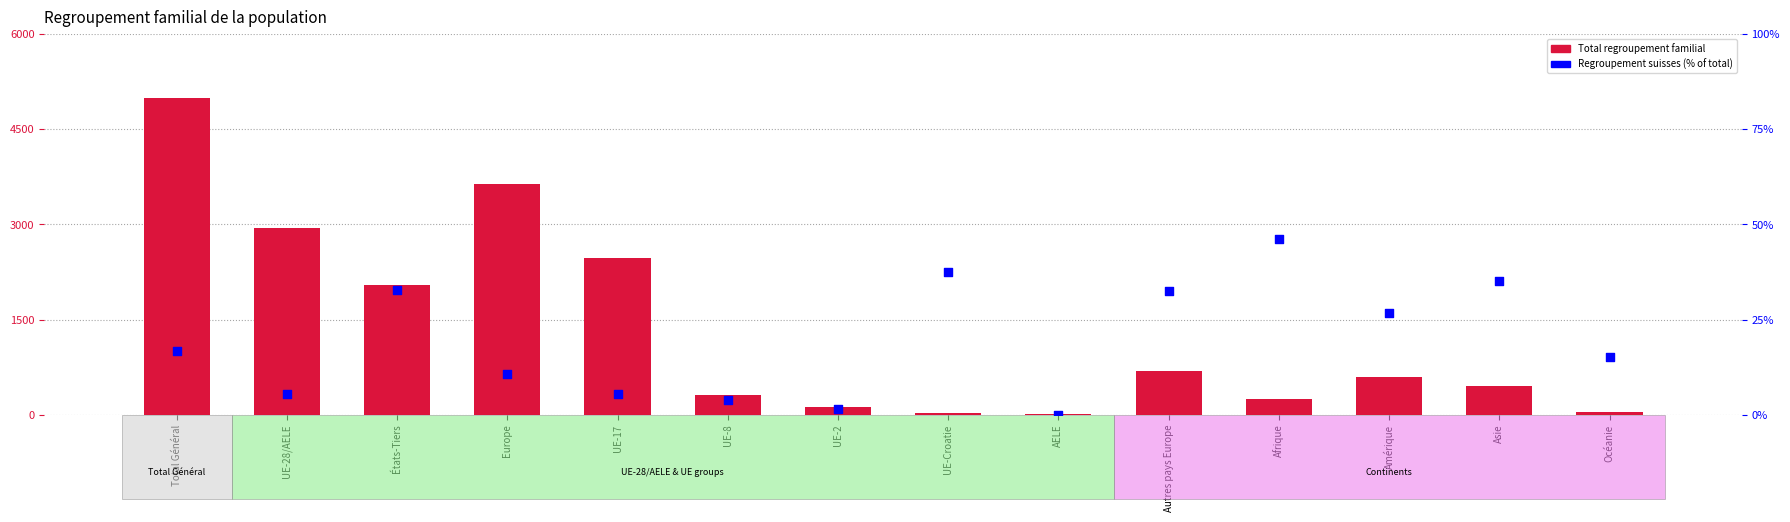

Which series contains the highest Y value?

Total regroupement familial